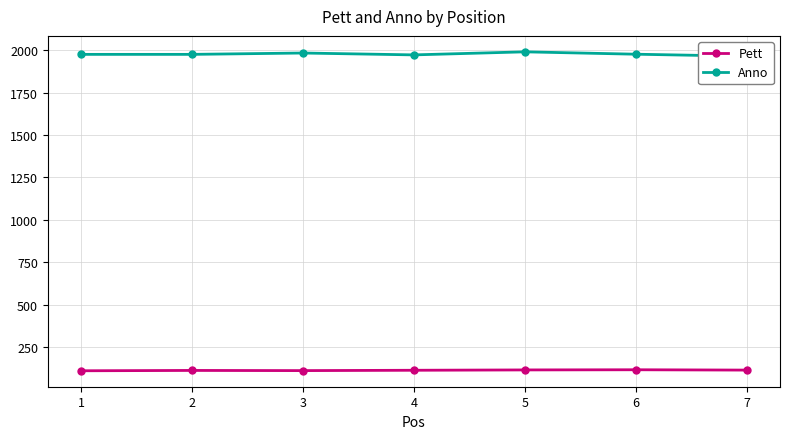

What is the difference between the maximum and minimum values in the Pett series?

6